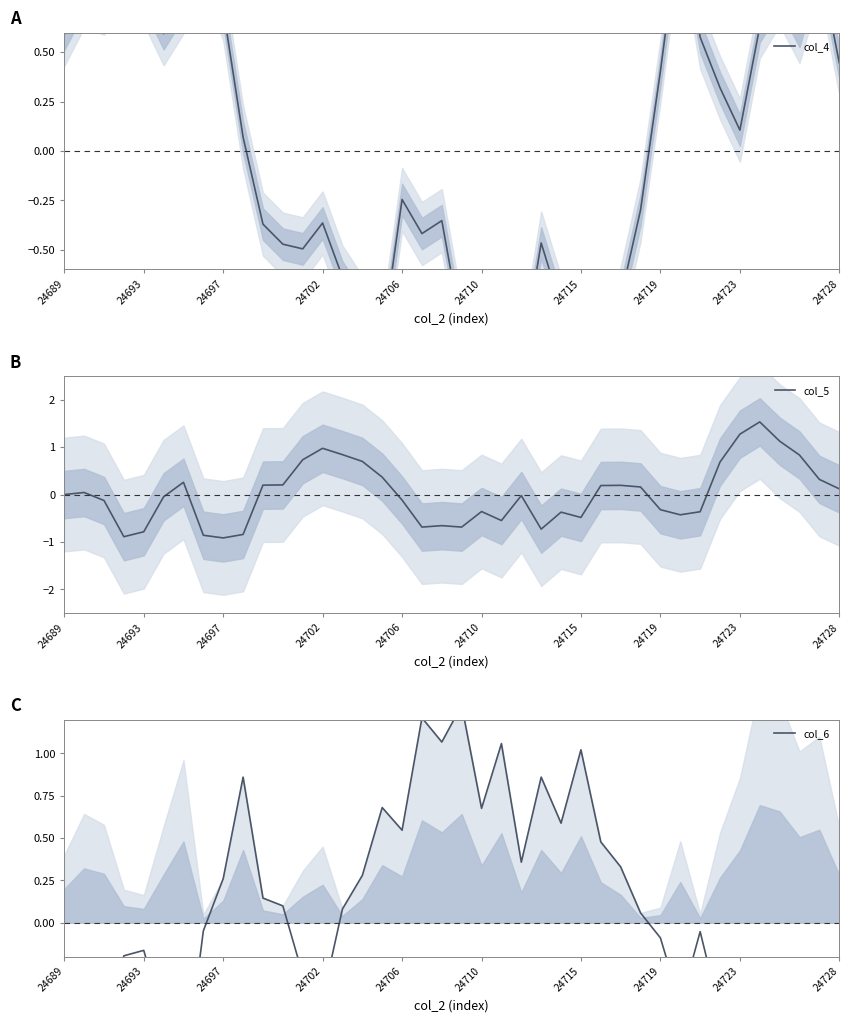

Which category has the lowest value in the col_6 series?

35